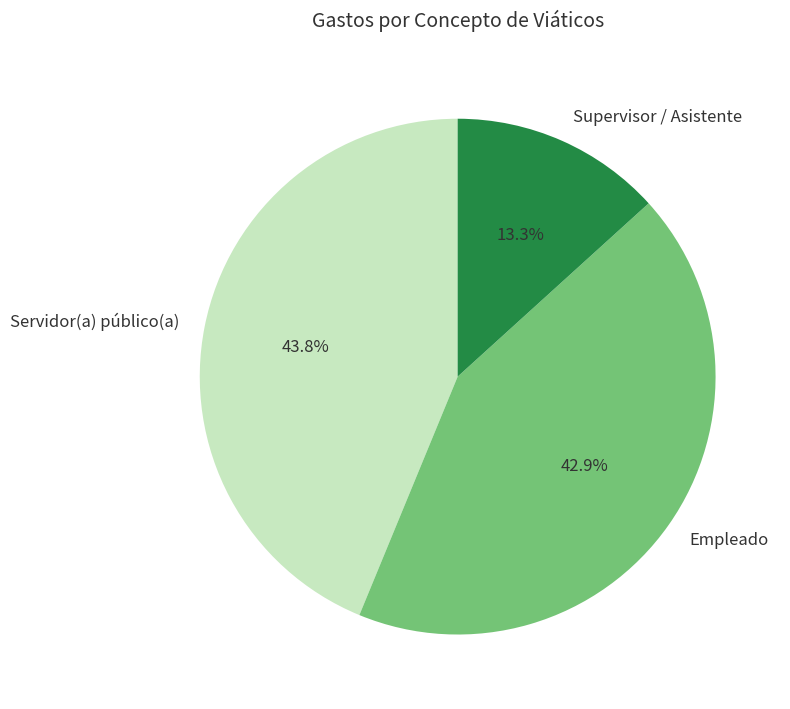

Approximately how many times larger is the value at Servidor(a) público(a) compared to Supervisor / Asistente?

3.3